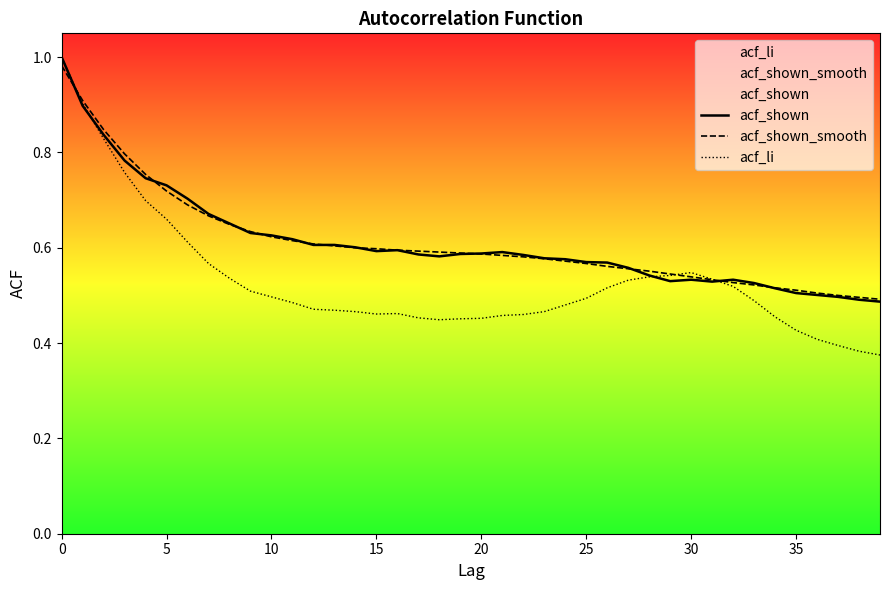

At which category does the chart reach its minimum across all series?

39